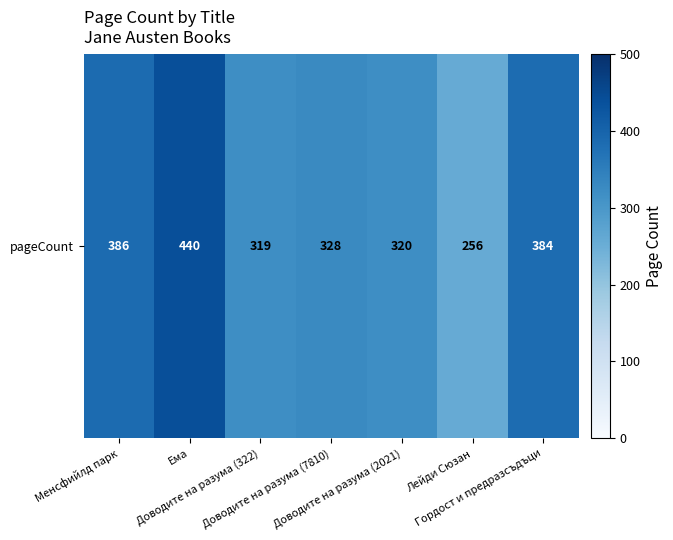

Which label corresponds to the largest value in the chart?

Ема